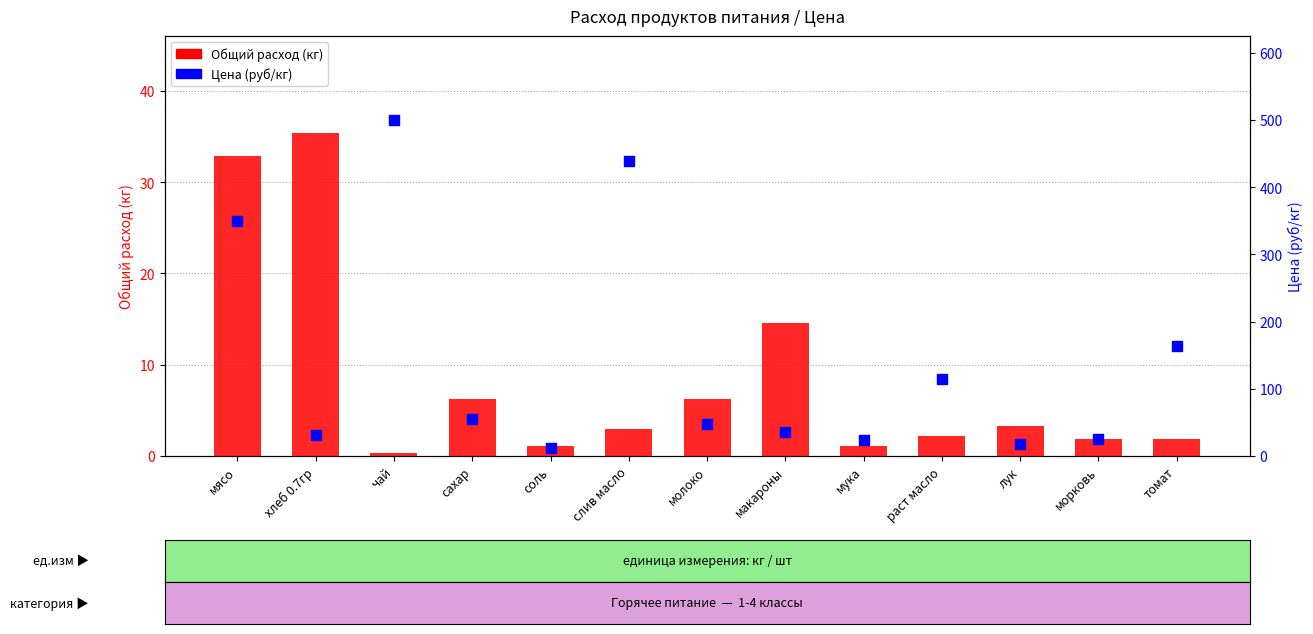

At how many categories does at least one series exceed 26?

9